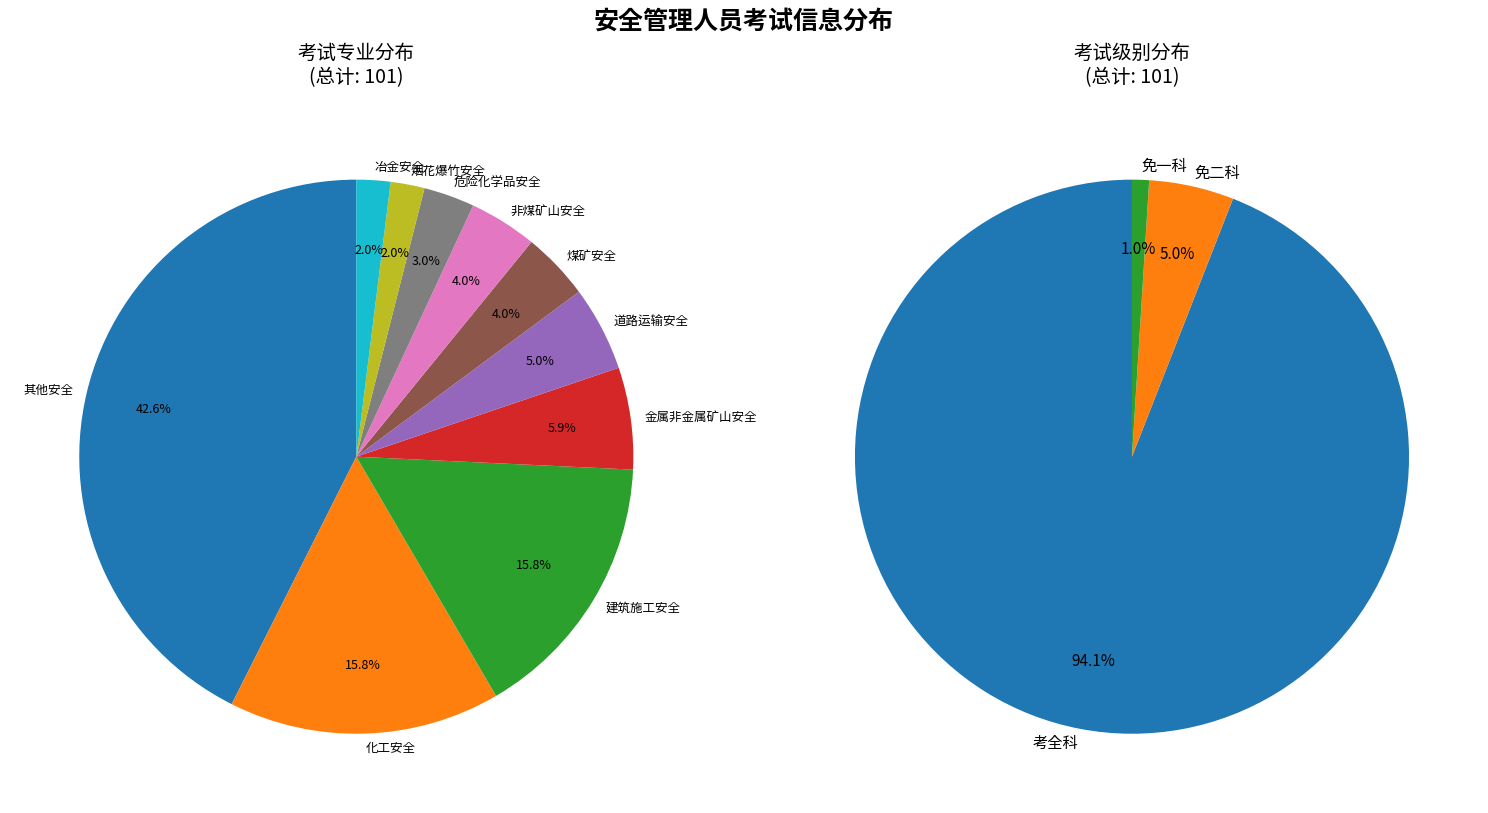

Does 免一科 represent more than half of the total?

No